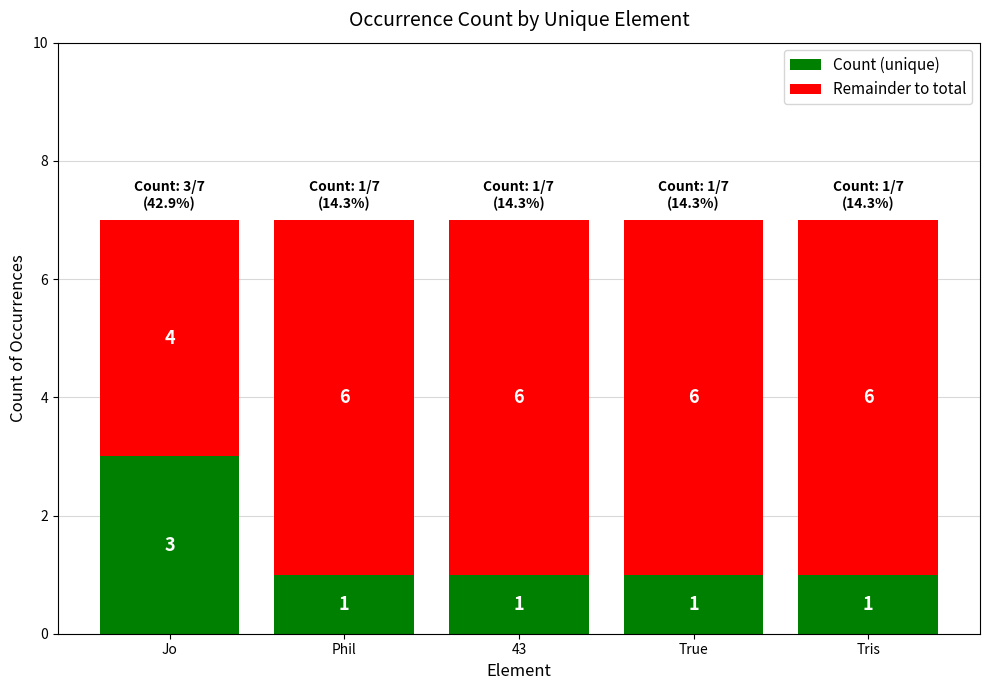

True or false: Count (unique) has a value of 2 at Phil.

False